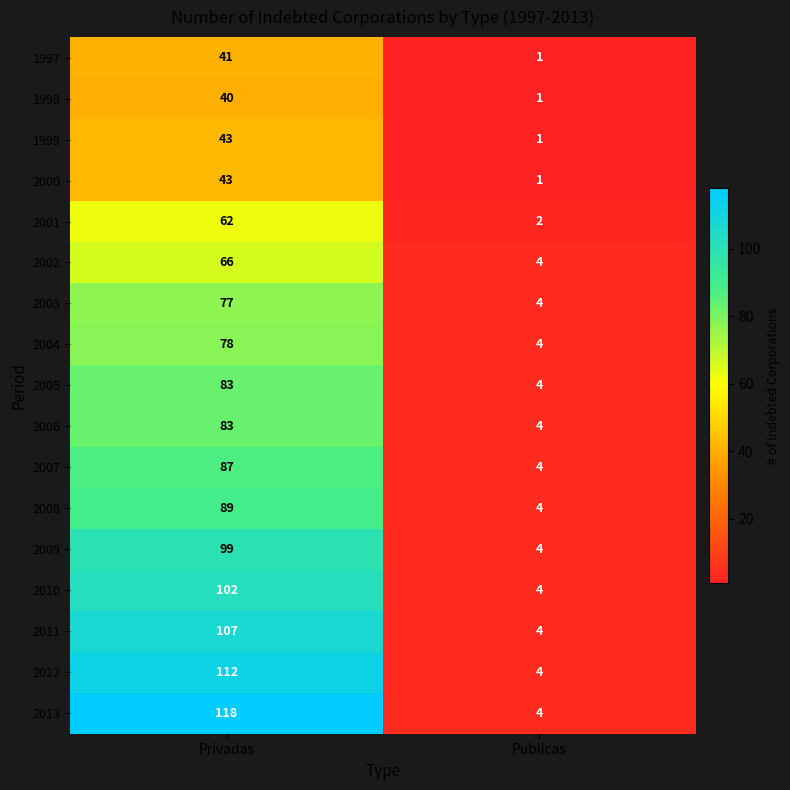

Which category has the lowest value in the 2001 series?

Publicas